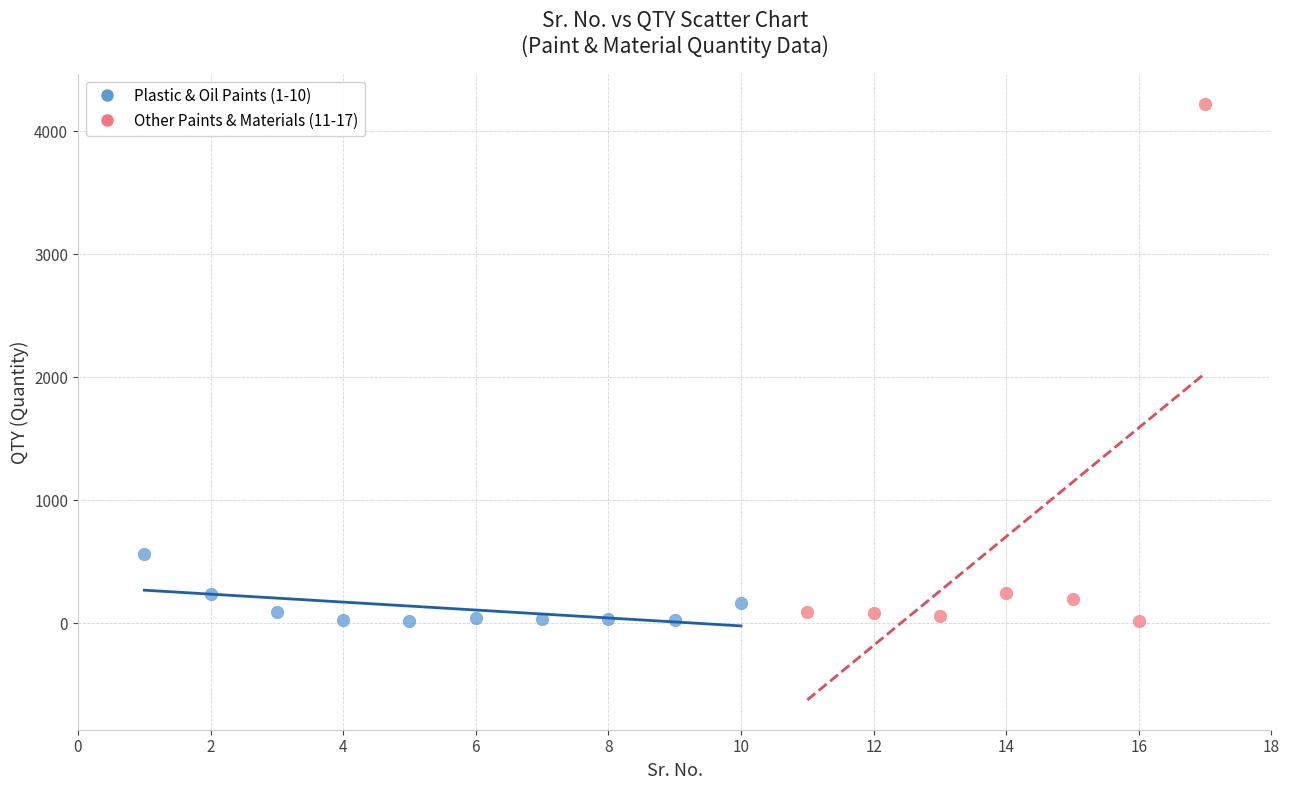

Which series contains the highest Y value?

Other Paints & Materials (11-17)